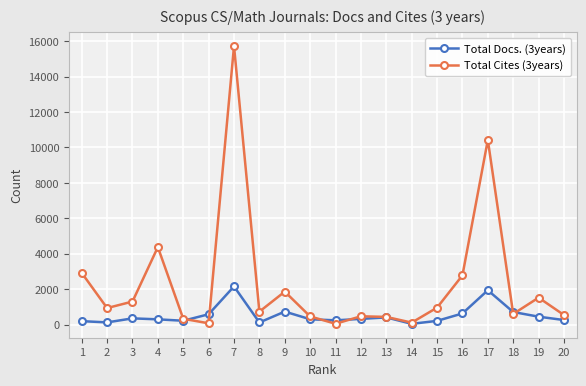

How many lines are shown in the chart?

2